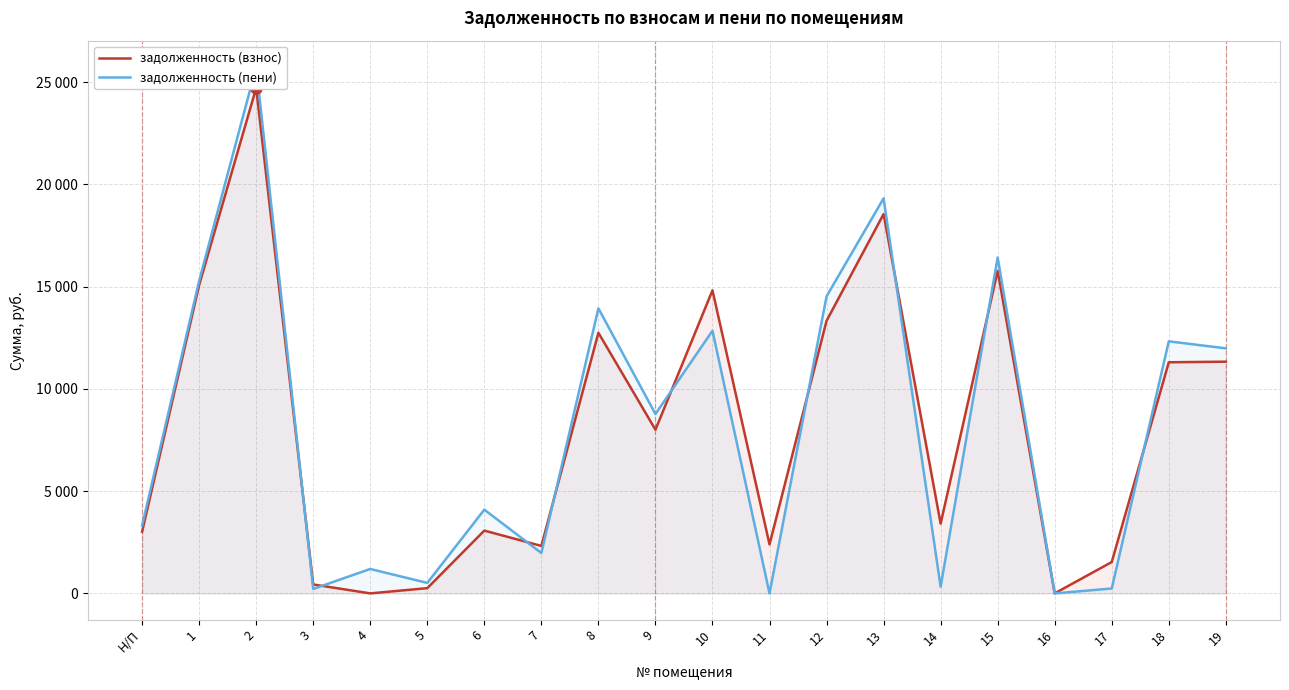

Where is the first local minimum for задолженность (пени)?

3